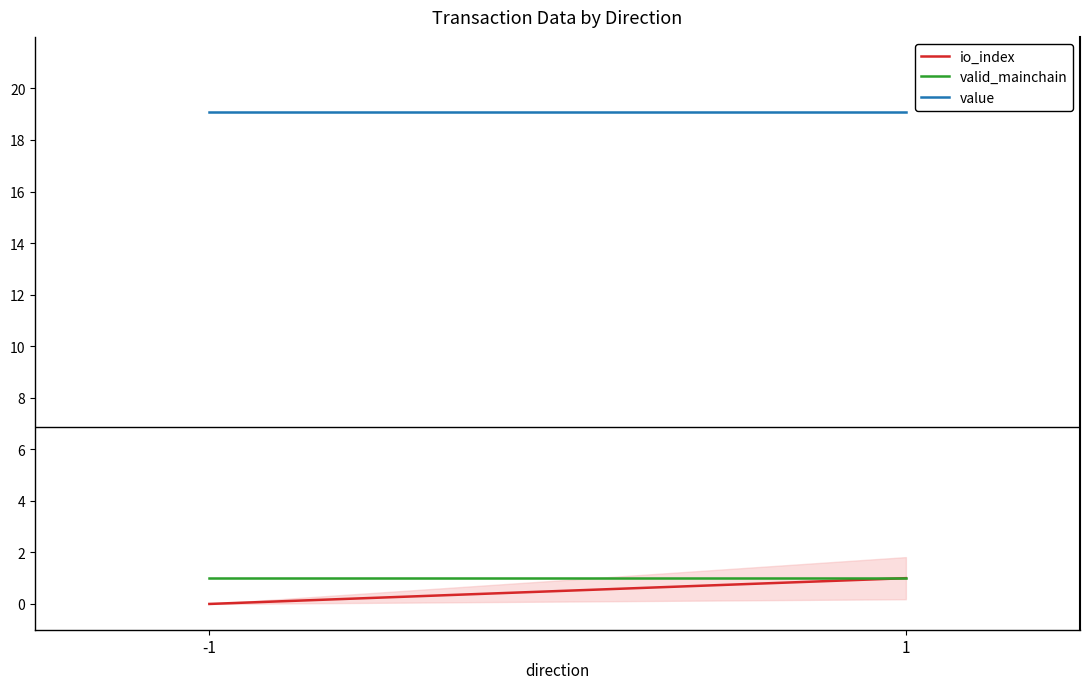

Rank the series by their maximum value, from highest to lowest.

value, io_index, valid_mainchain